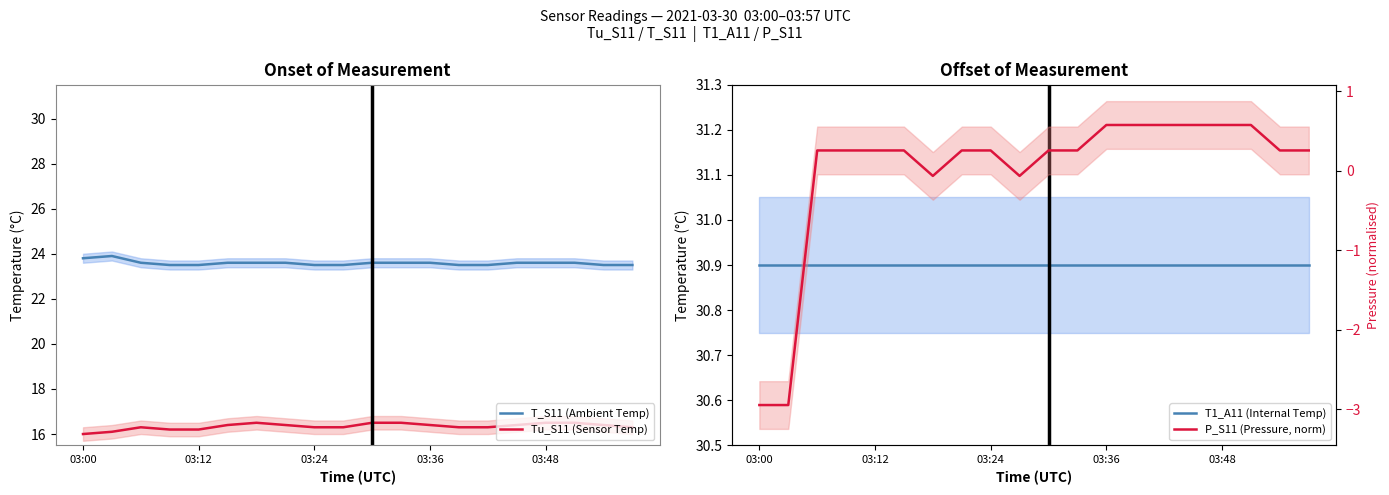

Which has a higher value, 11 or 19?

11